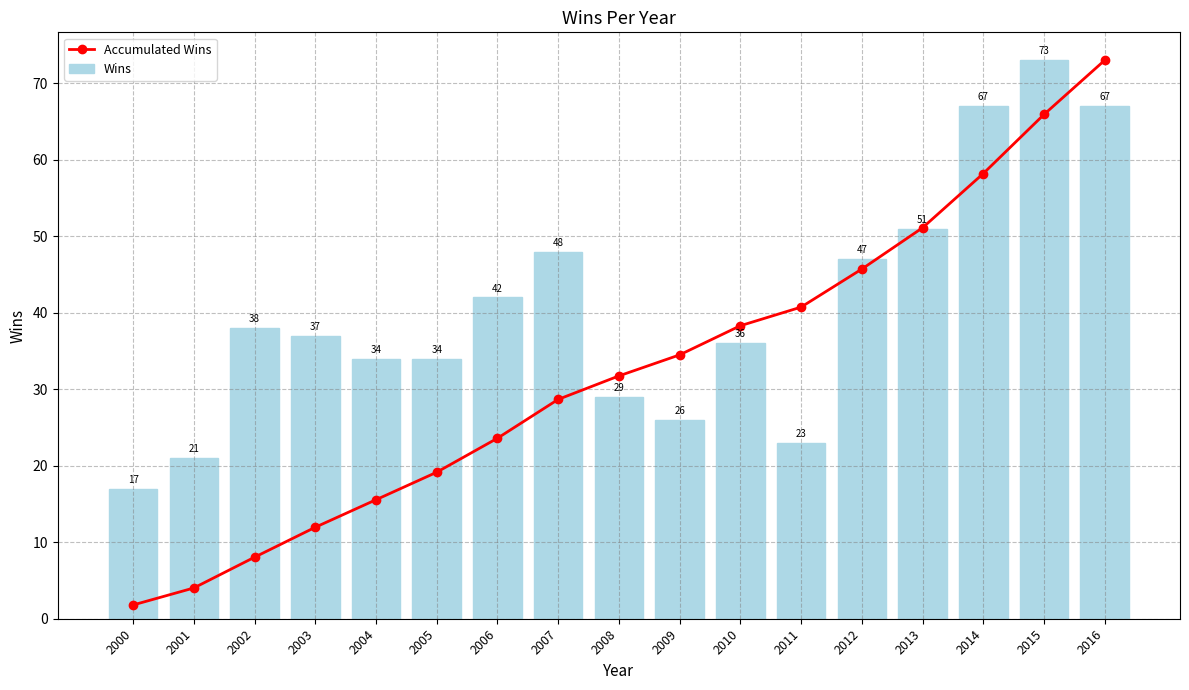

What is the difference between the maximum and second lowest values in the Accumulated Wins series?

69.0